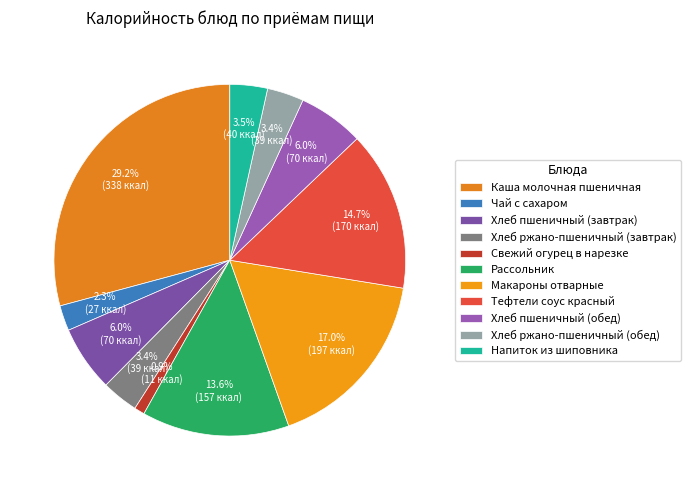

Rank the categories by value from lowest to highest.

Свежий огурец в нарезке, Чай с сахаром, Хлеб ржано-пшеничный (завтрак), Хлеб ржано-пшеничный (обед), Напиток из шиповника, Хлеб пшеничный (завтрак), Хлеб пшеничный (обед), Рассольник, Тефтели соус красный, Макароны отварные, Каша молочная пшеничная